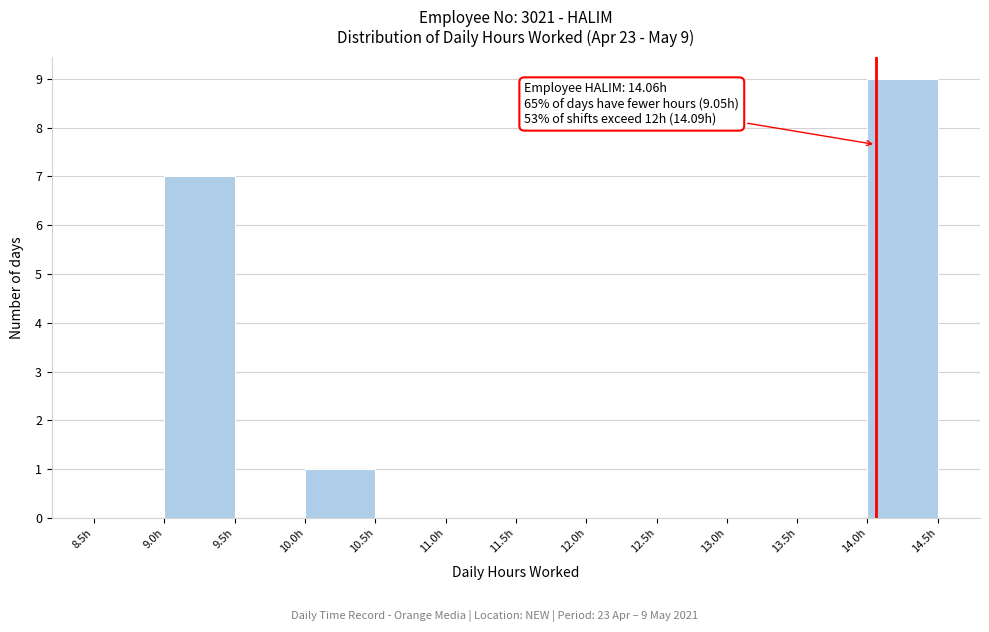

Which range on the x-axis has the tallest bar?

14.0 to 14.5